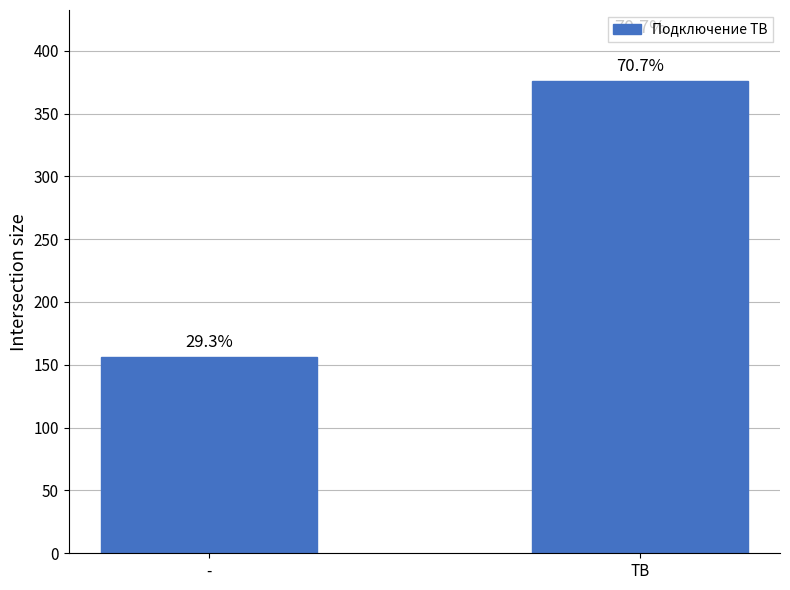

Reading right to left, what are all the values shown in this chart?

ТВ=376	-=156